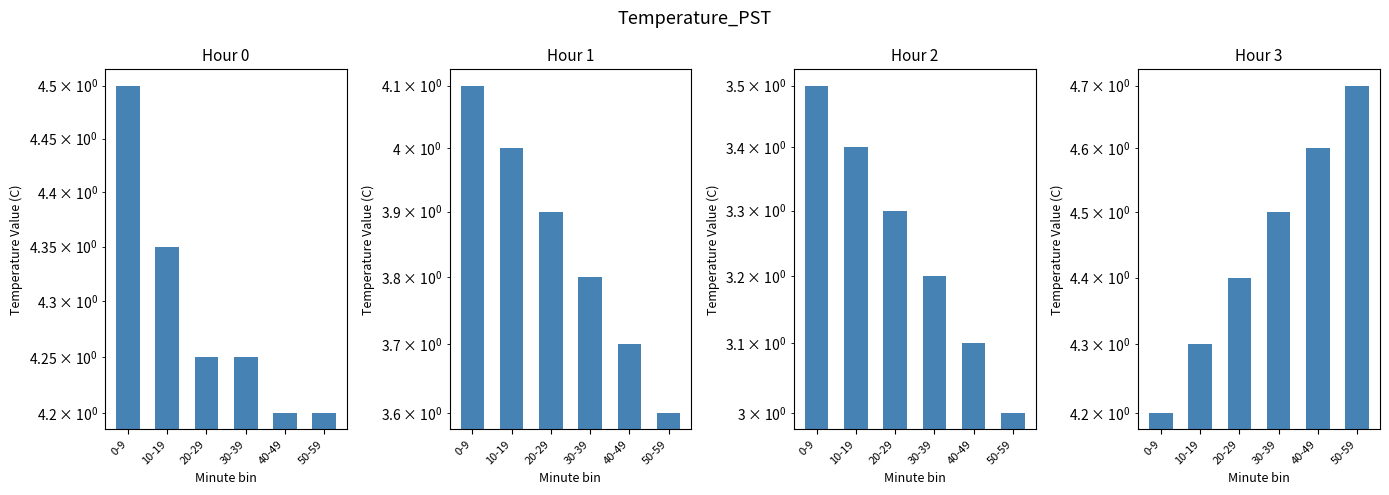

List the labels in order of Hour 1 value, smallest first.

50-59, 40-49, 30-39, 20-29, 10-19, 0-9